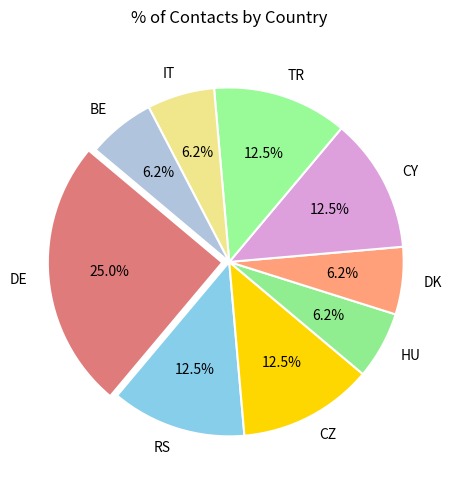

Which slice is the largest?

DE